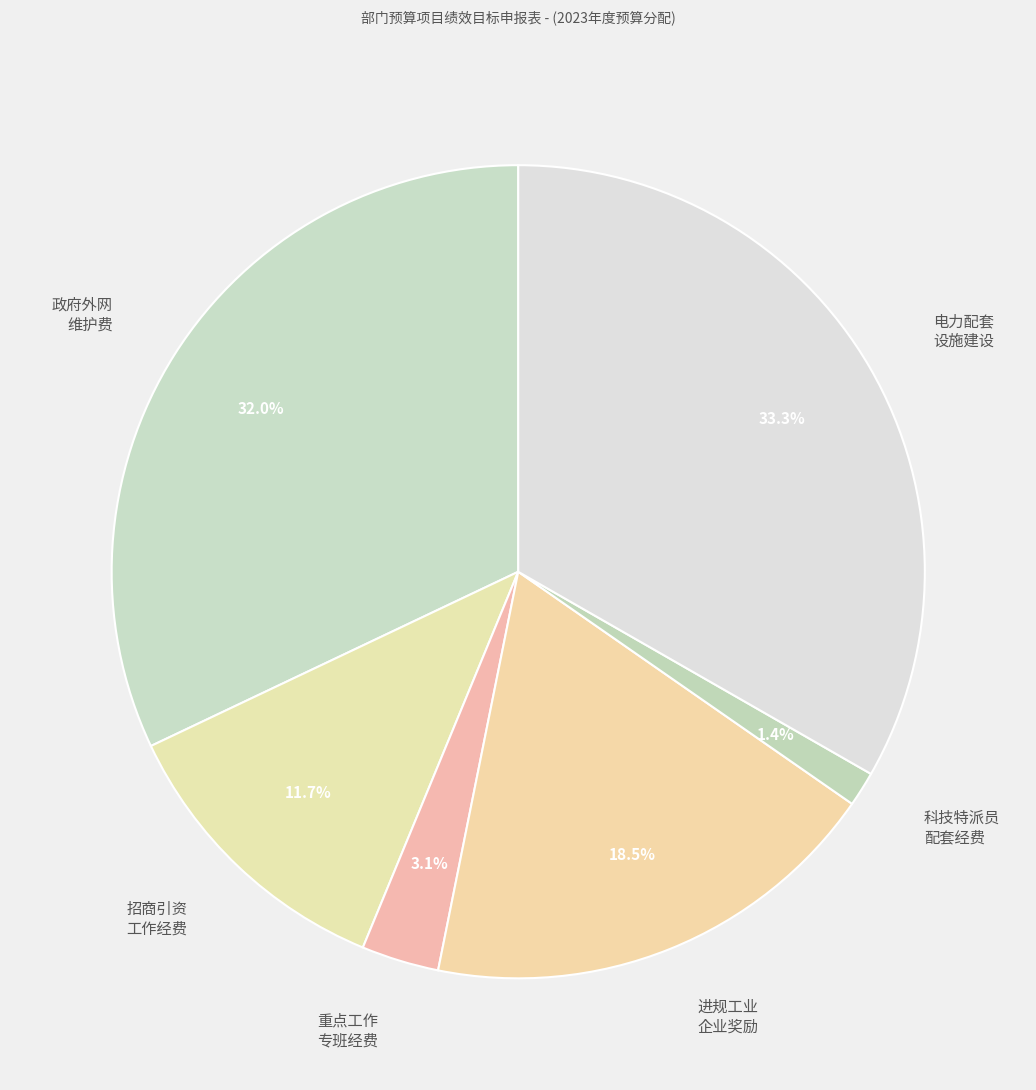

Do 重点工作 专班经费 and 进规工业 企业奖励 together represent more than half of the pie?

No